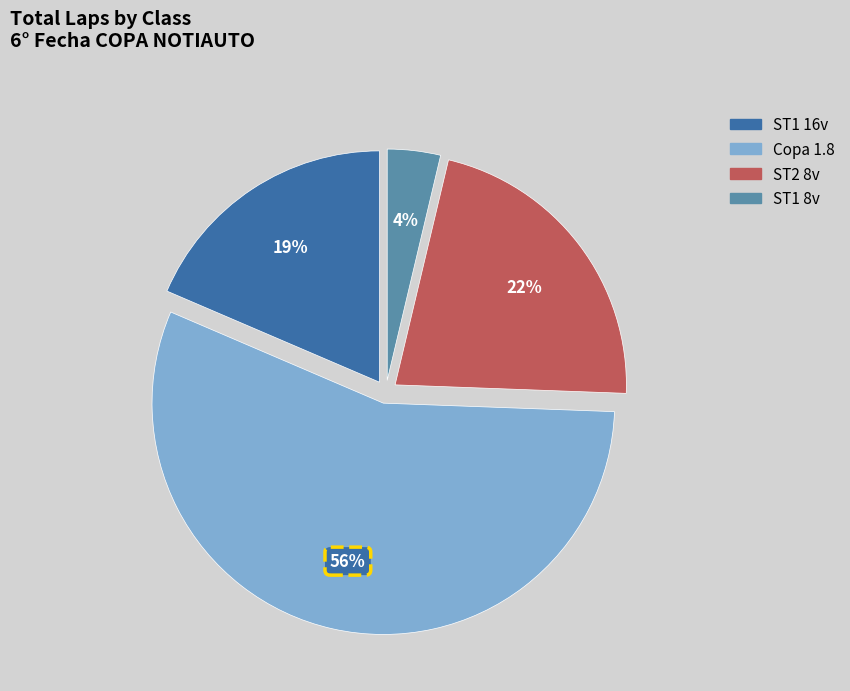

To the nearest percent, what is the average slice percentage?

25%